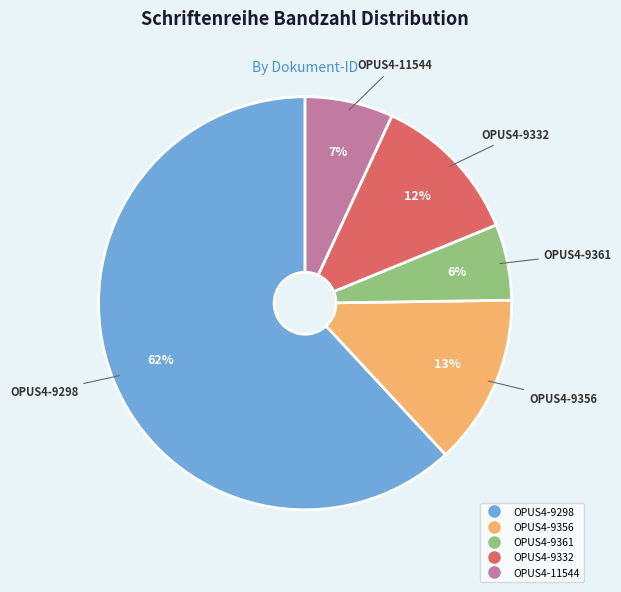

Is it true that OPUS4-11544 is 7% of the pie?

True